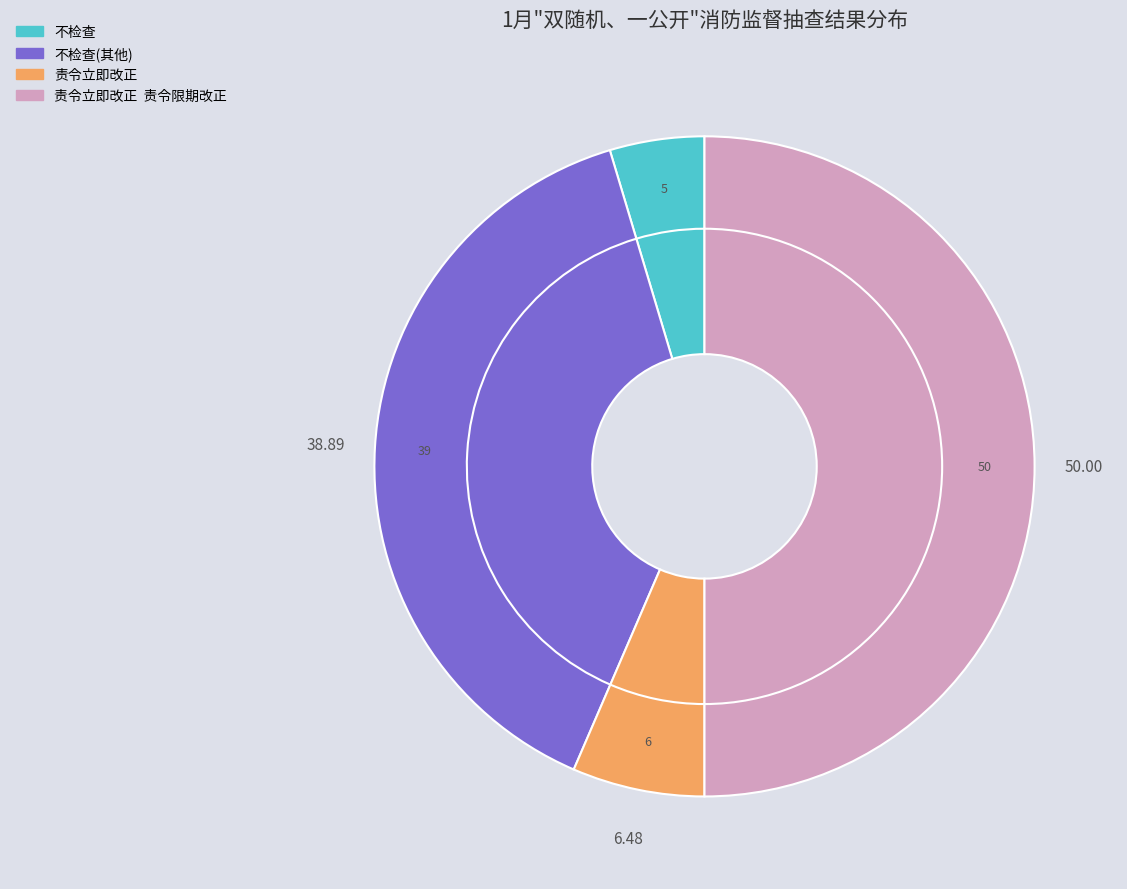

To the nearest percent, what is the combined percentage of 不检查 and 责令立即改正?

11%